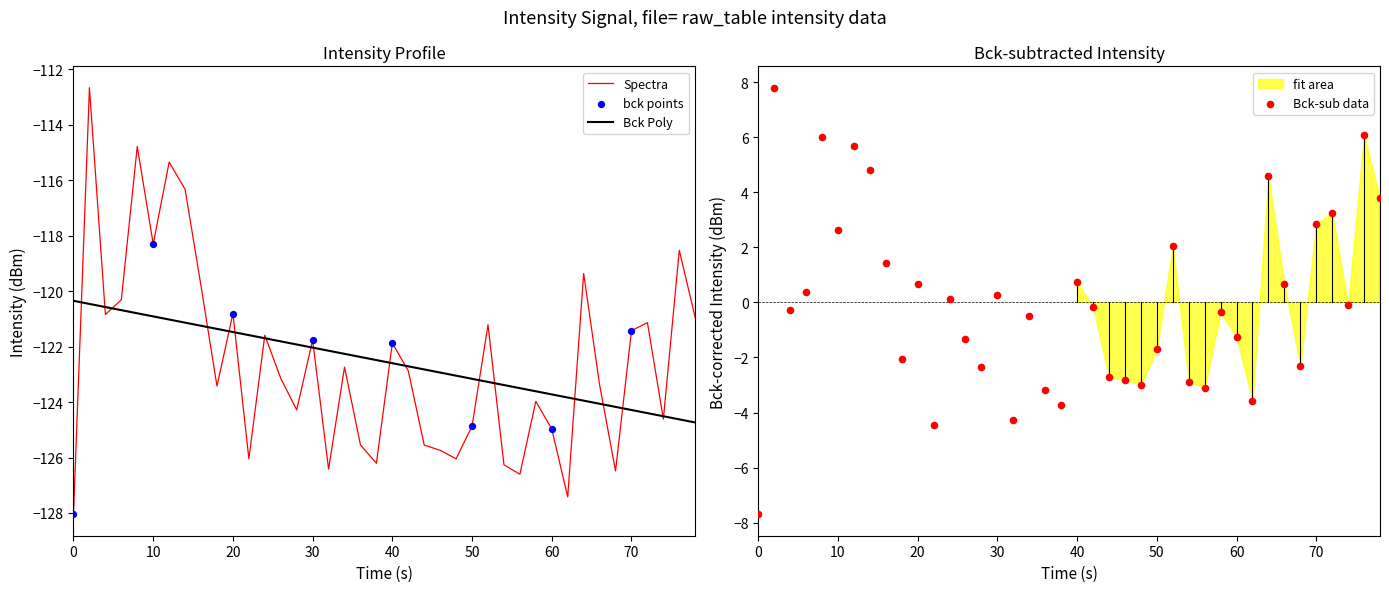

What is the minimum value for Bck Poly?

-124.7